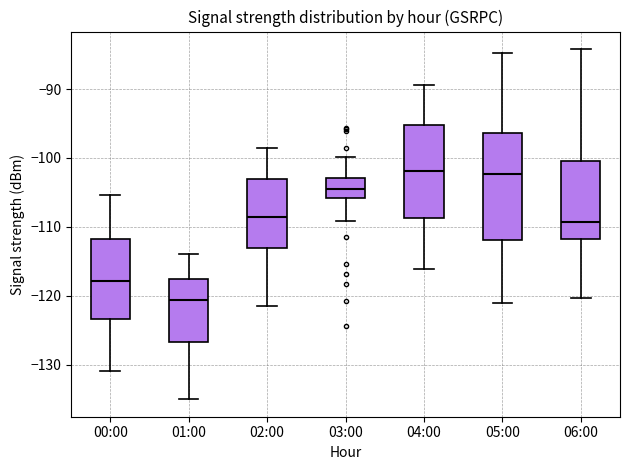

Reading left to right, transcribe this box plot: for each box, give where its median line is, the range the box spans, and where its two whiskers end, as read against the y-axis. The values are not printed on the chart, so give them approximately, as read against the axis.

00:00: median -118, box -123 to -112, whiskers -131 to -105
01:00: median -121, box -127 to -118, whiskers -135 to -114
02:00: median -108, box -113 to -103, whiskers -121 to -99
03:00: median -104, box -106 to -103, whiskers -109 to -100
04:00: median -102, box -109 to -95, whiskers -116 to -89
05:00: median -102, box -112 to -96, whiskers -121 to -85
06:00: median -109, box -112 to -100, whiskers -120 to -84